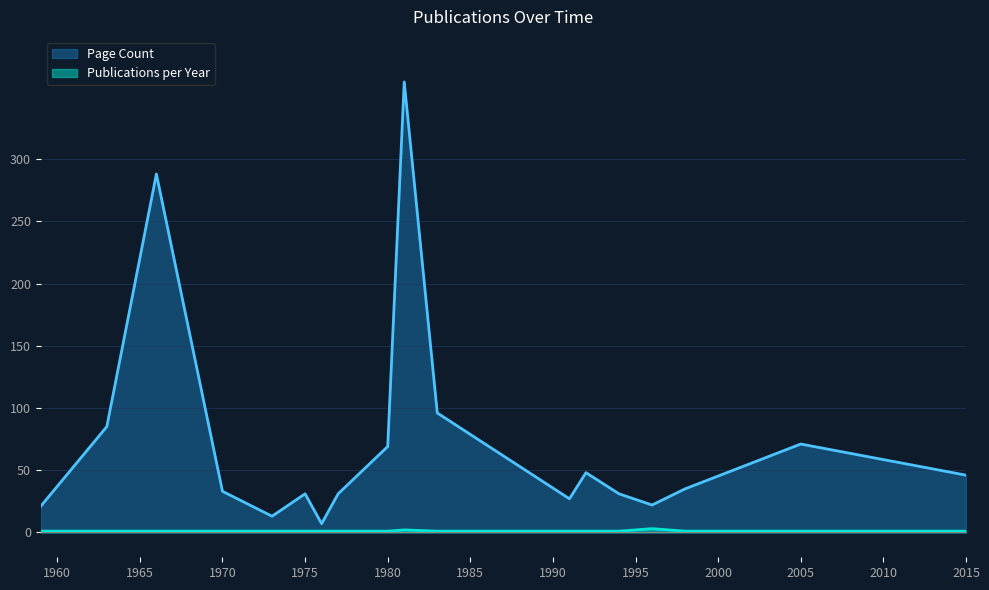

What is the value of the Page Count point at the 17th from the left?

71